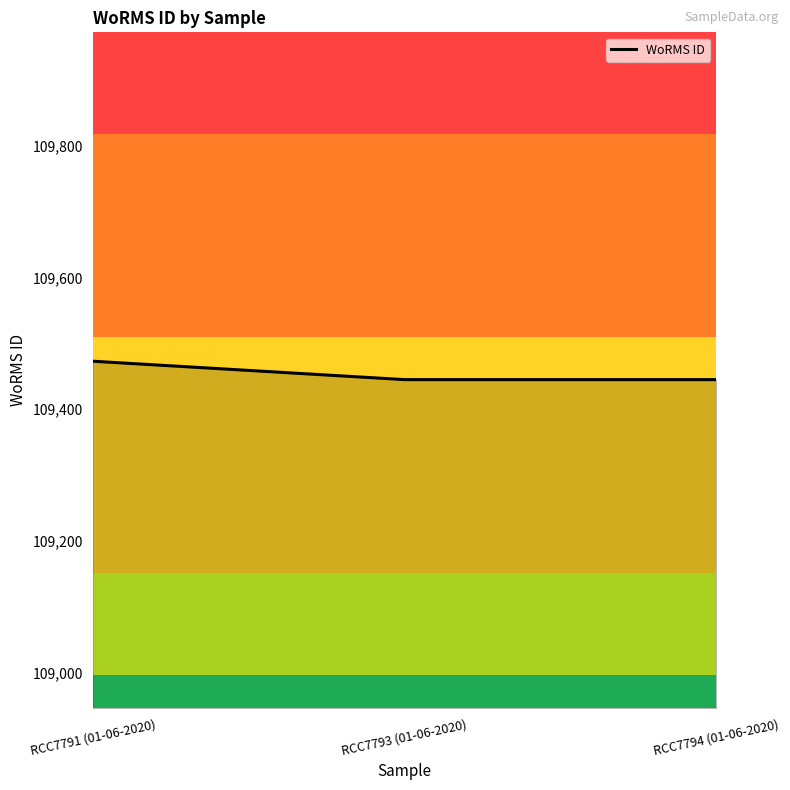

At which label is the value closest to 109459?

RCC7791 (01-06-2020)